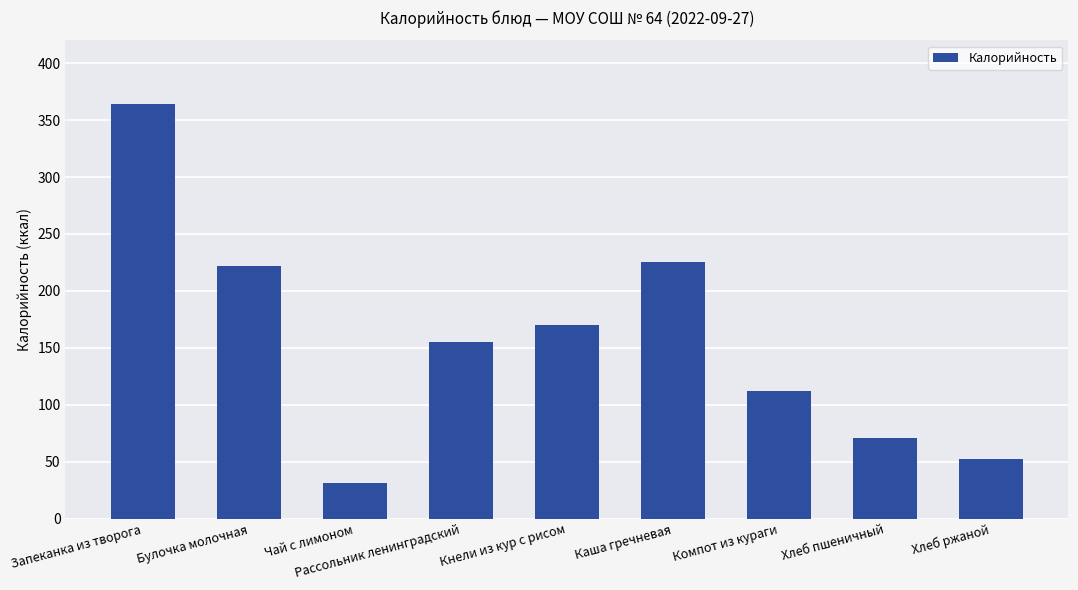

Does the chart contain stacked bars?

No